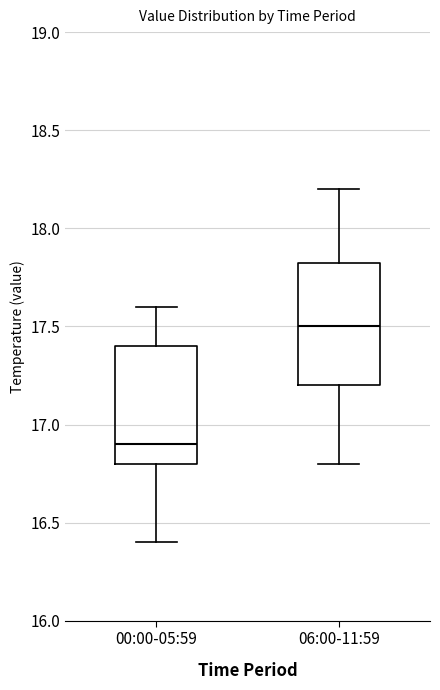

Reading left to right, transcribe this box plot: for each box, give where its median line is, the range the box spans, and where its two whiskers end, as read against the y-axis. The values are not printed on the chart, so give them approximately, as read against the axis.

00:00-05:59: median 16.90, box 16.80 to 17.40, whiskers 16.40 to 17.60
06:00-11:59: median 17.50, box 17.20 to 17.85, whiskers 16.80 to 18.20